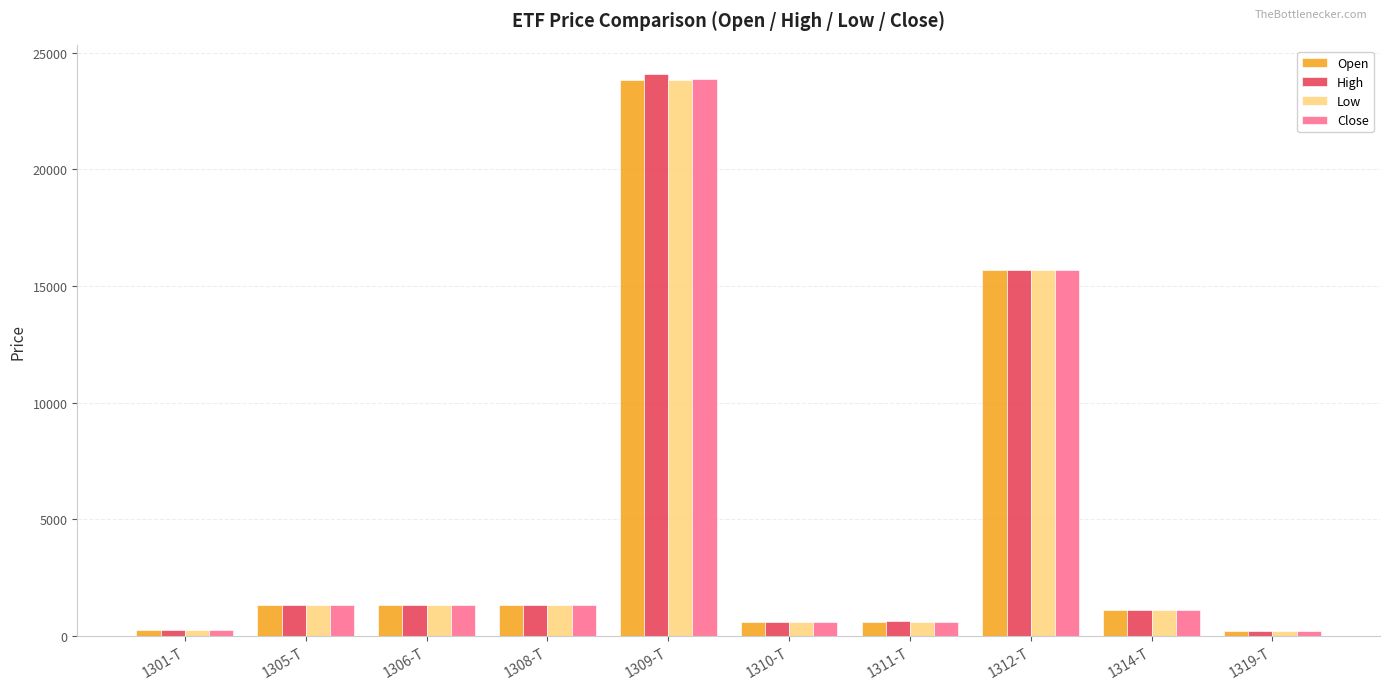

At which label does Low first exceed 1320?

1305-T